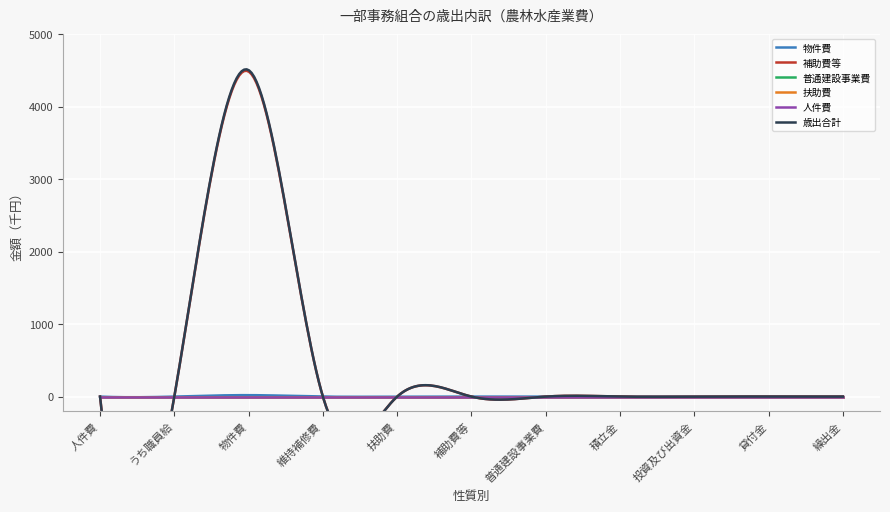

What position from the left is 投資及び出資金?

9